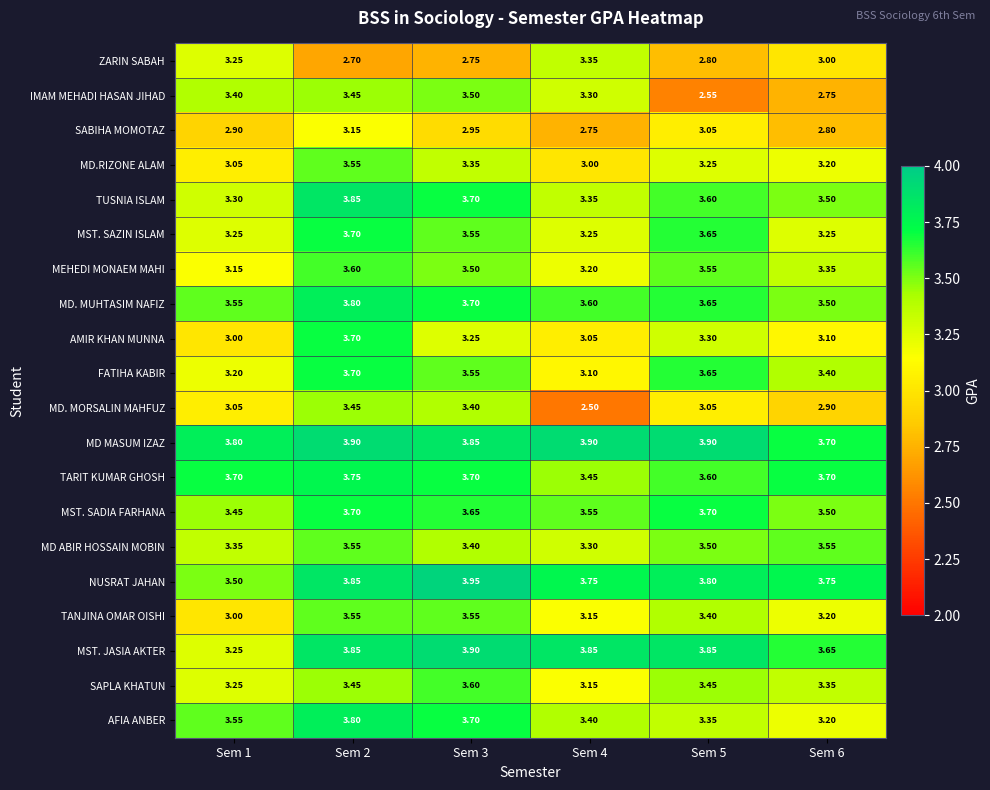

Is the value of SABIHA MOMOTAZ at Sem 5 greater than the value of TUSNIA ISLAM at Sem 4?

No